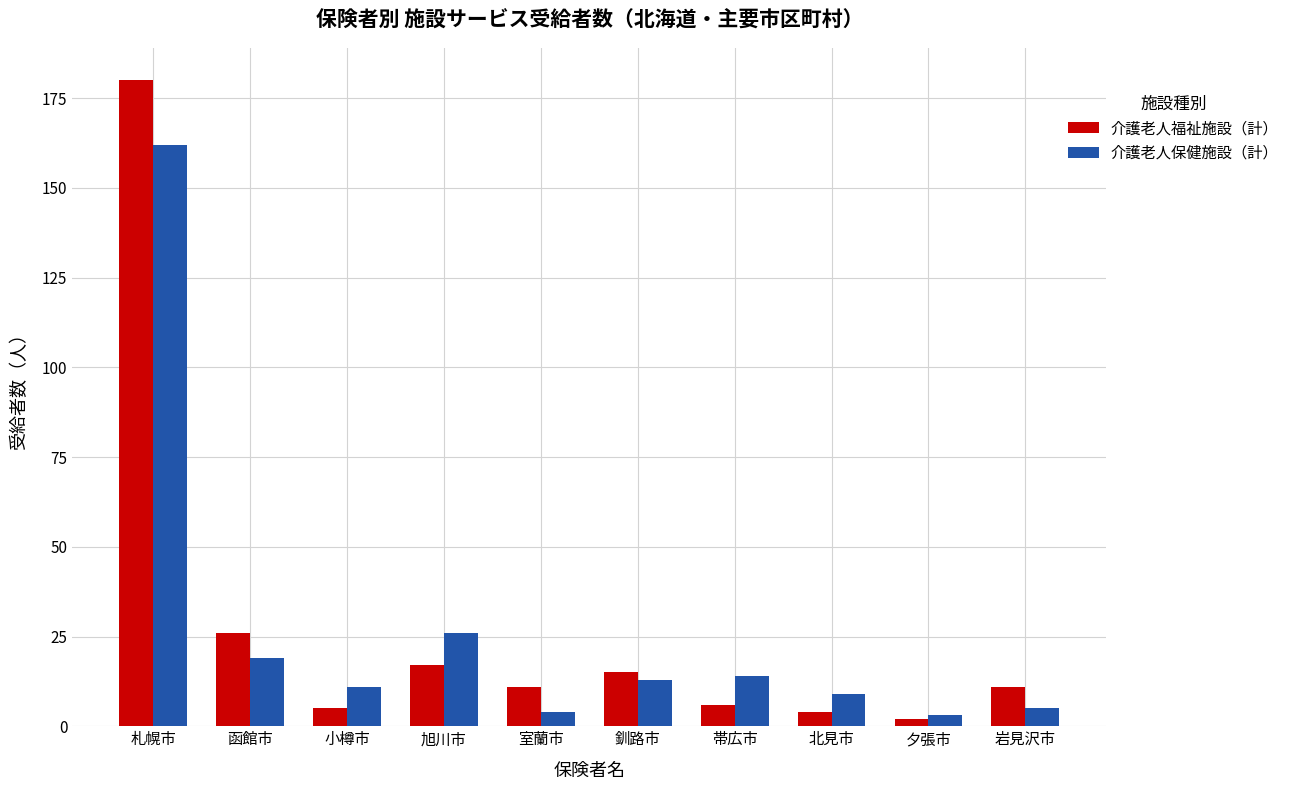

What are all the series names shown in the legend?

介護老人福祉施設（計）, 介護老人保健施設（計）